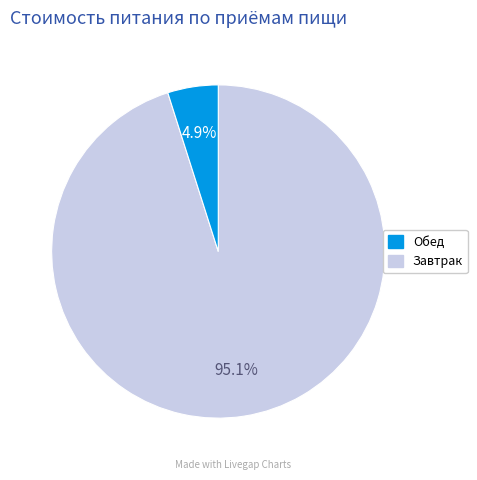

Is there a majority slice in this chart?

Yes